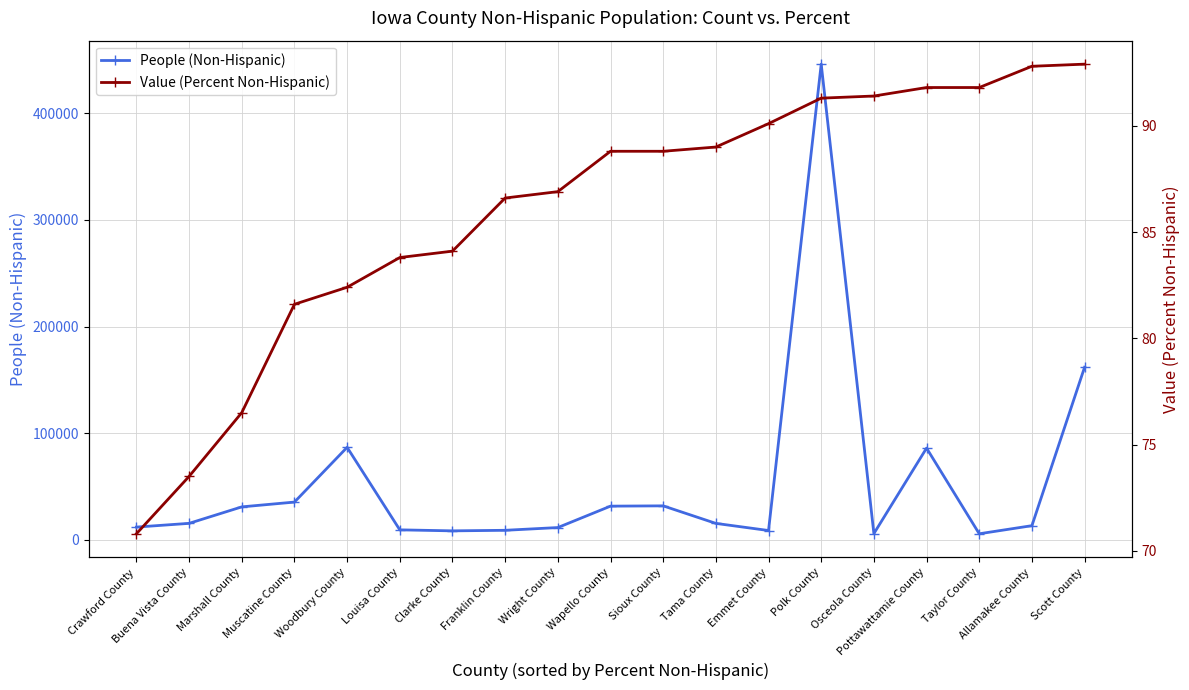

True or false: Value (Percent Non-Hispanic) has more than 0 interior local peaks.

False